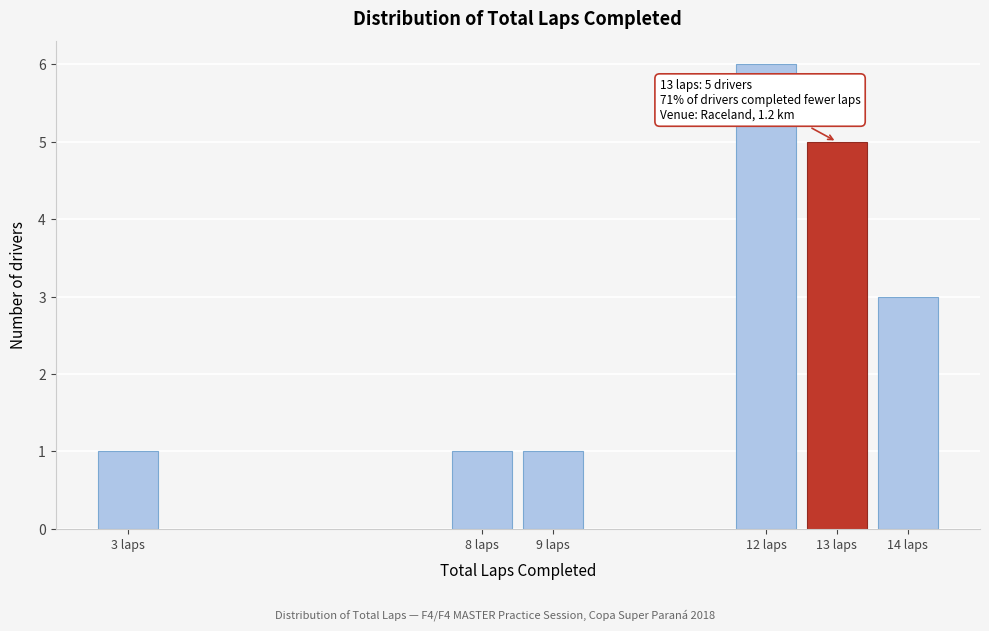

Reading left to right, what are all the values shown in this chart?

3 laps=1	8 laps=1	9 laps=1	12 laps=6	13 laps=5	14 laps=3